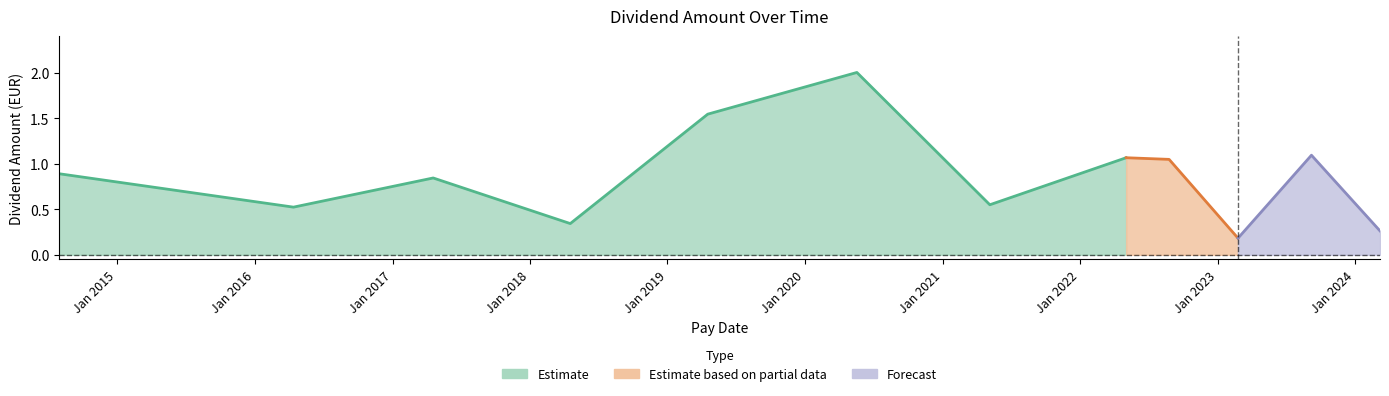

The value at 2020-05-18 is 2.0. True or false?

True